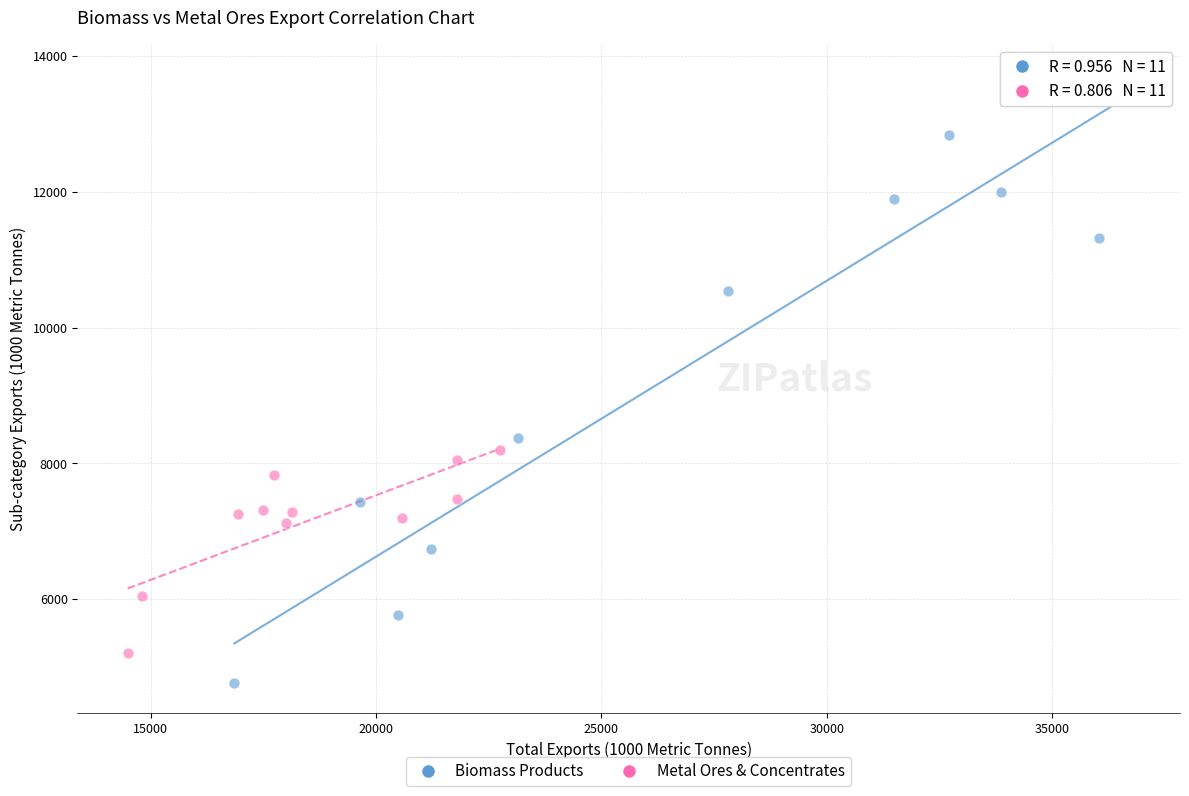

Which series reaches the minimum Y coordinate?

Biomass Products